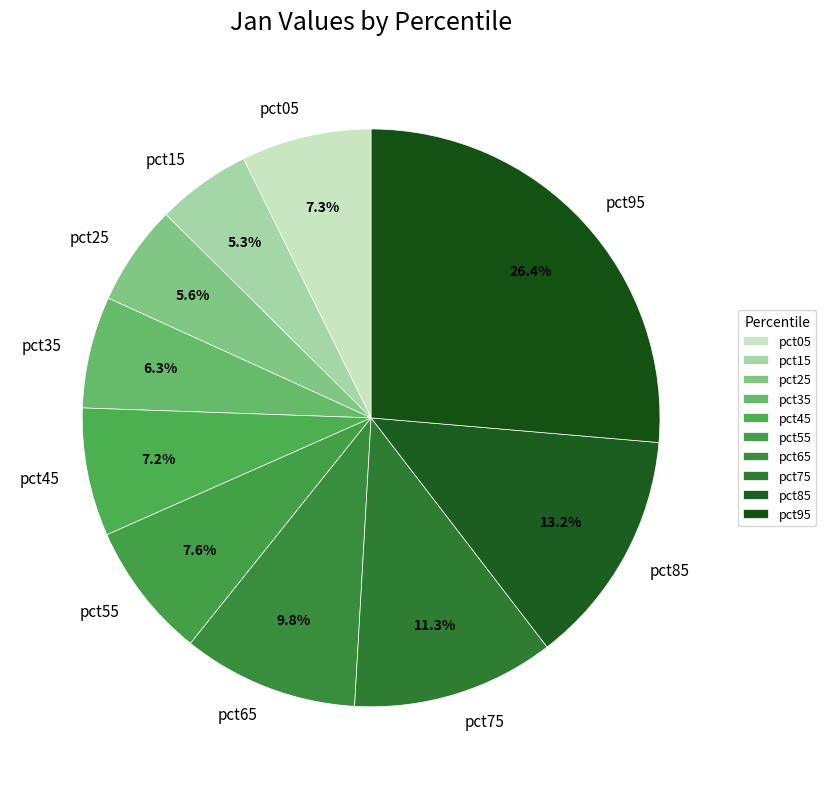

To the nearest percent, what is the difference between the largest and smallest slice percentages?

21%